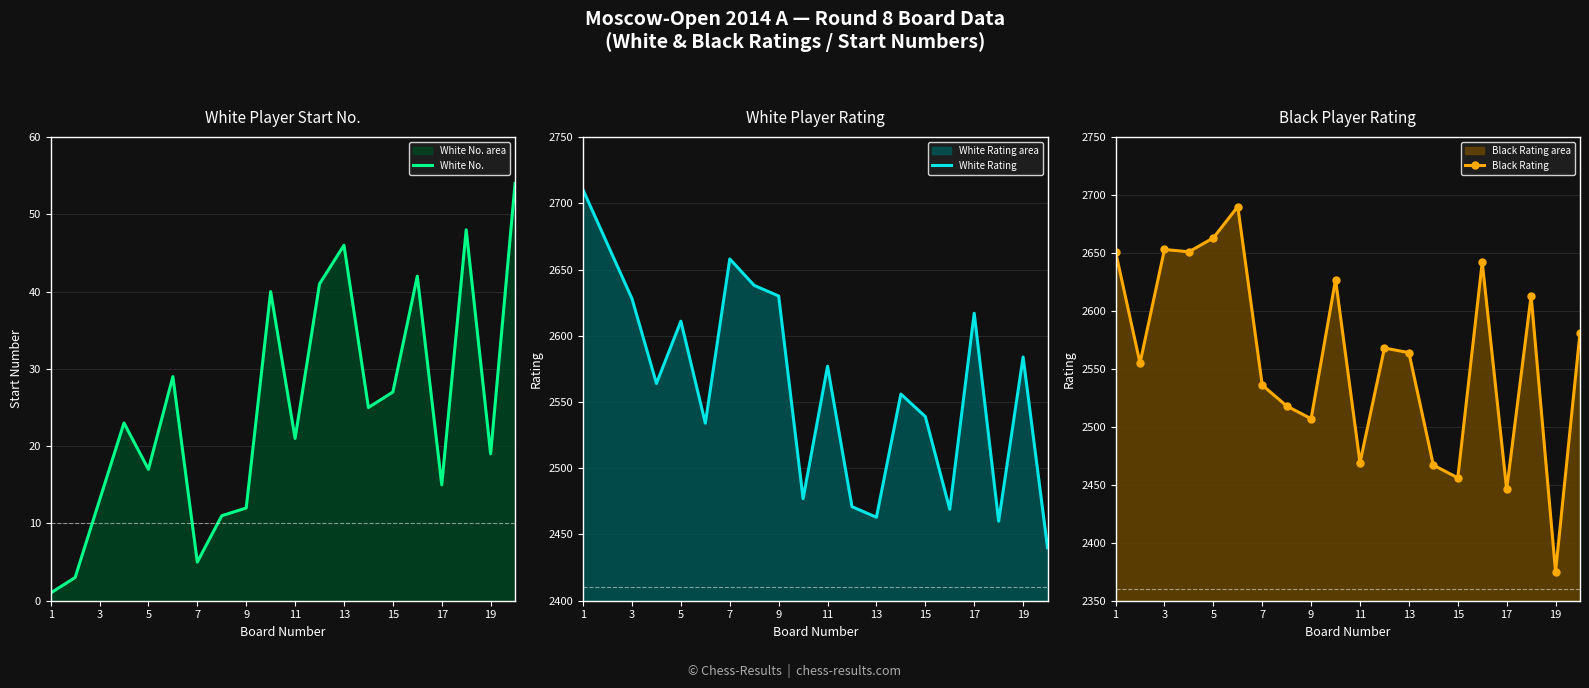

Which series has the largest total across all categories?

White Rating